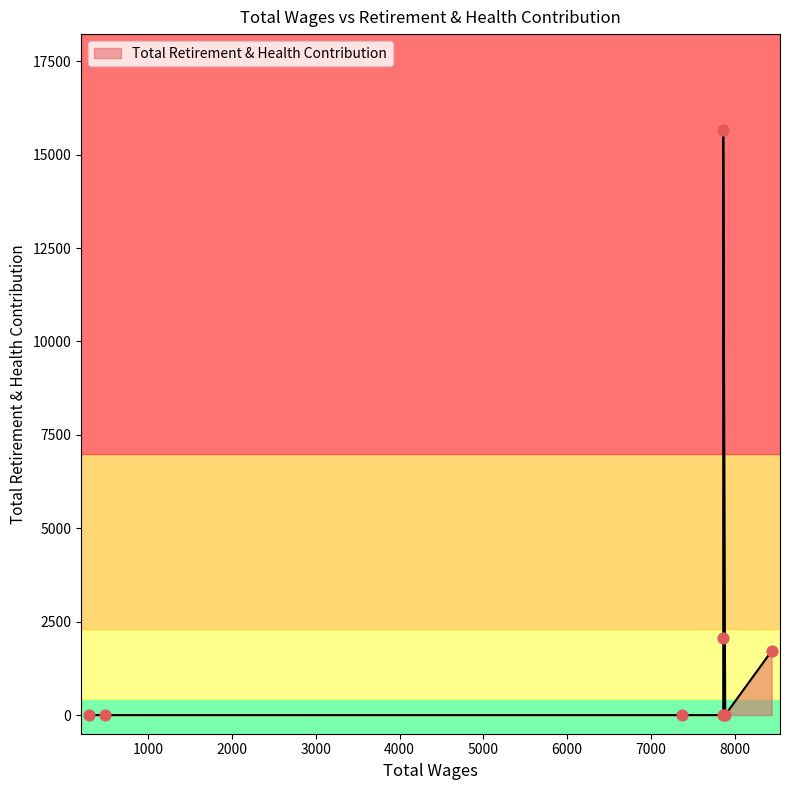

What is the change in value from 8437.0 to 7860.0?

-1714